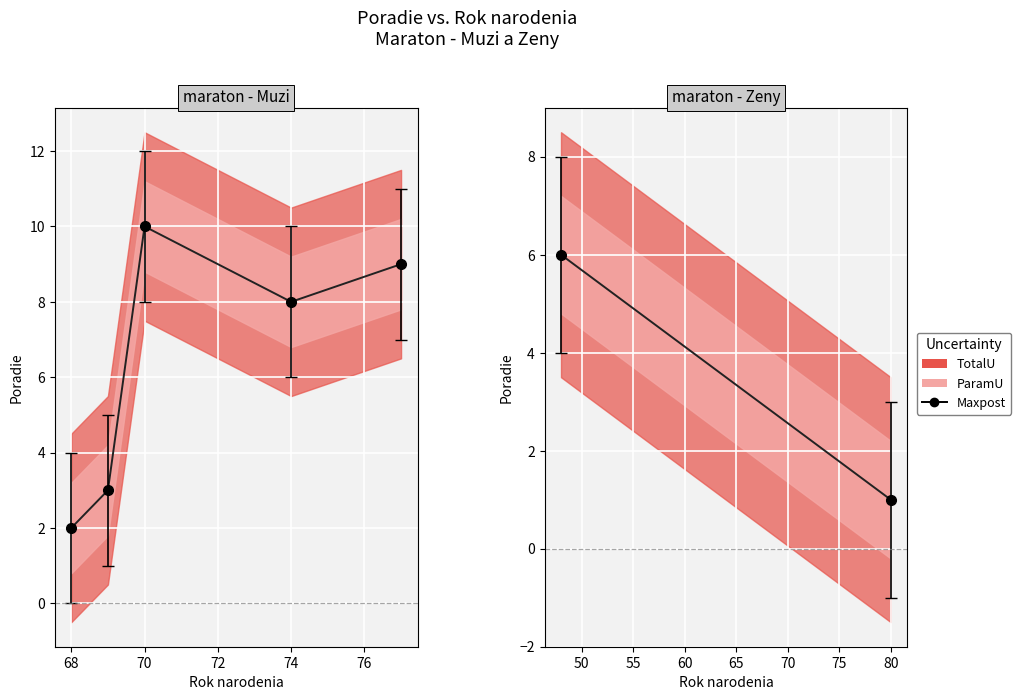

Is this an area chart (filled region under the line)?

No